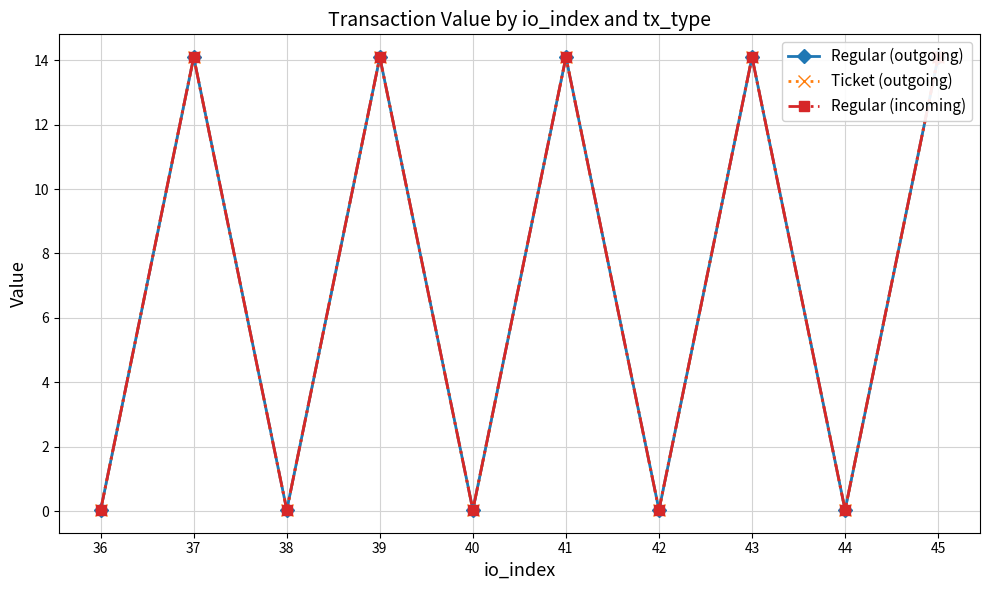

Reading left to right, what are all the values shown in this chart?

Regular (outgoing): 0.0	14.1	0.0	14.1	0.0	14.1	0.0	14.1	0.0	14.1
Ticket (outgoing): 0.0	14.1	0.0	14.1	0.0	14.1	0.0	14.1	0.0	14.1
Regular (incoming): 0.0	14.1	0.0	14.1	0.0	14.1	0.0	14.1	0.0	14.1